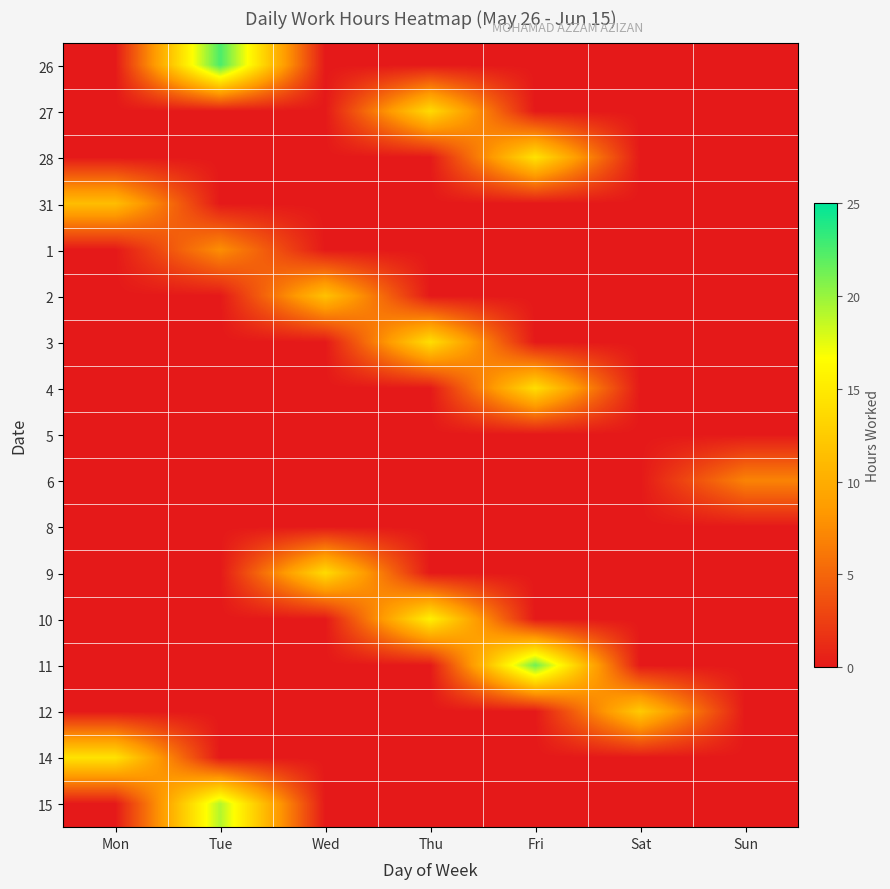

Reading right to left, transcribe all the data shown in this chart.

26: Sun=0.0	Sat=0.0	Fri=0.0	Thu=0.0	Wed=0.0	Tue=22.5	Mon=0.0
27: Sun=0.0	Sat=0.0	Fri=0.0	Thu=13.7	Wed=0.0	Tue=0.0	Mon=0.0
28: Sun=0.0	Sat=0.0	Fri=14.4	Thu=0.0	Wed=0.0	Tue=0.0	Mon=0.0
31: Sun=0.0	Sat=0.0	Fri=0.0	Thu=0.0	Wed=0.0	Tue=0.0	Mon=11.3
1: Sun=0.0	Sat=0.0	Fri=0.0	Thu=0.0	Wed=0.0	Tue=7.7	Mon=0.0
2: Sun=0.0	Sat=0.0	Fri=0.0	Thu=0.0	Wed=11.7	Tue=0.0	Mon=0.0
3: Sun=0.0	Sat=0.0	Fri=0.0	Thu=14.0	Wed=0.0	Tue=0.0	Mon=0.0
4: Sun=0.0	Sat=0.0	Fri=14.0	Thu=0.0	Wed=0.0	Tue=0.0	Mon=0.0
5: Sun=0.0	Sat=0.0	Fri=0.0	Thu=0.0	Wed=0.0	Tue=0.0	Mon=0.0
6: Sun=7.0	Sat=0.0	Fri=0.0	Thu=0.0	Wed=0.0	Tue=0.0	Mon=0.0
8: Sun=0.0	Sat=0.0	Fri=0.0	Thu=0.0	Wed=0.0	Tue=0.0	Mon=0.0
9: Sun=0.0	Sat=0.0	Fri=0.0	Thu=0.0	Wed=13.8	Tue=0.0	Mon=0.0
10: Sun=0.0	Sat=0.0	Fri=0.0	Thu=15.5	Wed=0.0	Tue=0.0	Mon=0.0
11: Sun=0.0	Sat=0.0	Fri=21.3	Thu=0.0	Wed=0.0	Tue=0.0	Mon=0.0
12: Sun=0.0	Sat=12.4	Fri=0.0	Thu=0.0	Wed=0.0	Tue=0.0	Mon=0.0
14: Sun=0.0	Sat=0.0	Fri=0.0	Thu=0.0	Wed=0.0	Tue=0.0	Mon=14.3
15: Sun=0.0	Sat=0.0	Fri=0.0	Thu=0.0	Wed=0.0	Tue=19.2	Mon=0.0